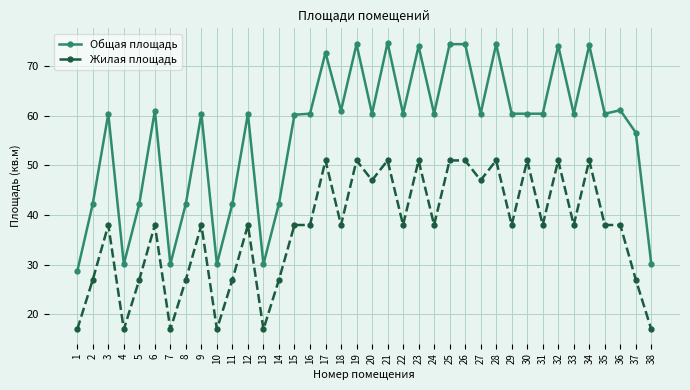

How many lines are shown in the chart?

2